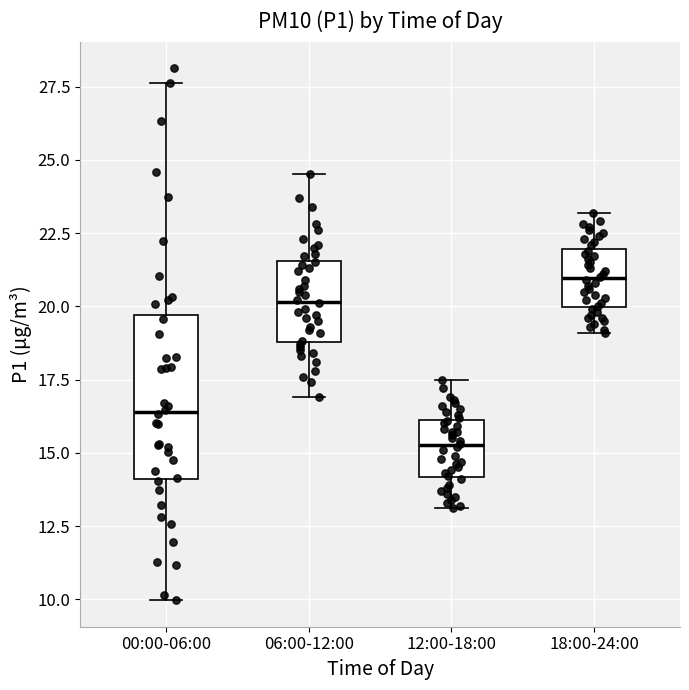

Where is the upper edge of the box for 00:00-06:00 on the y-axis? The values are not printed on the chart, so give them approximately, as read against the axis.

19.5